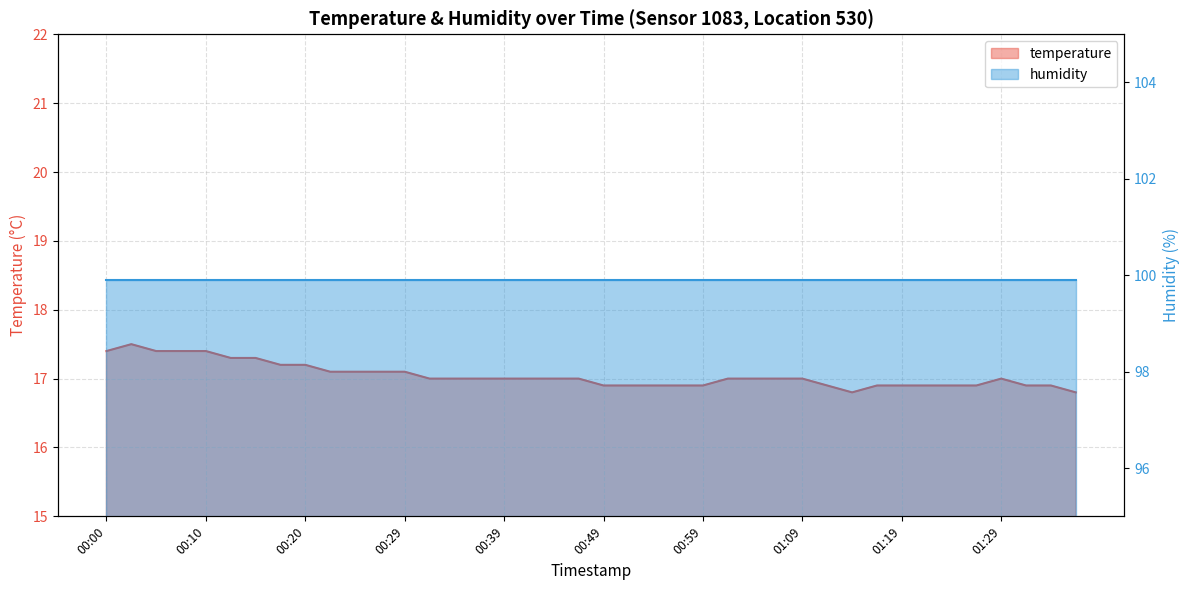

True or false: there are more than 2 points higher than both neighbors.

False